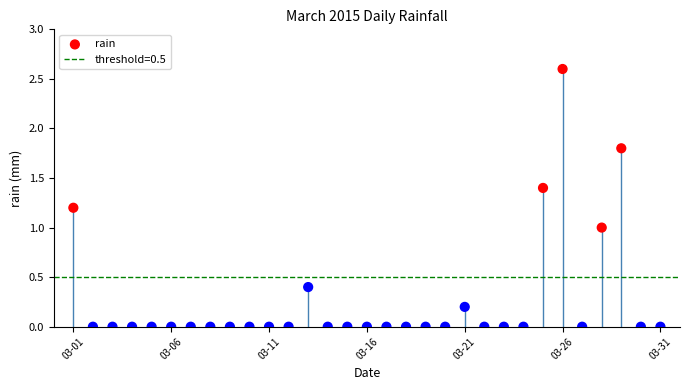

Which has a higher value, 29 or 03-11?

29